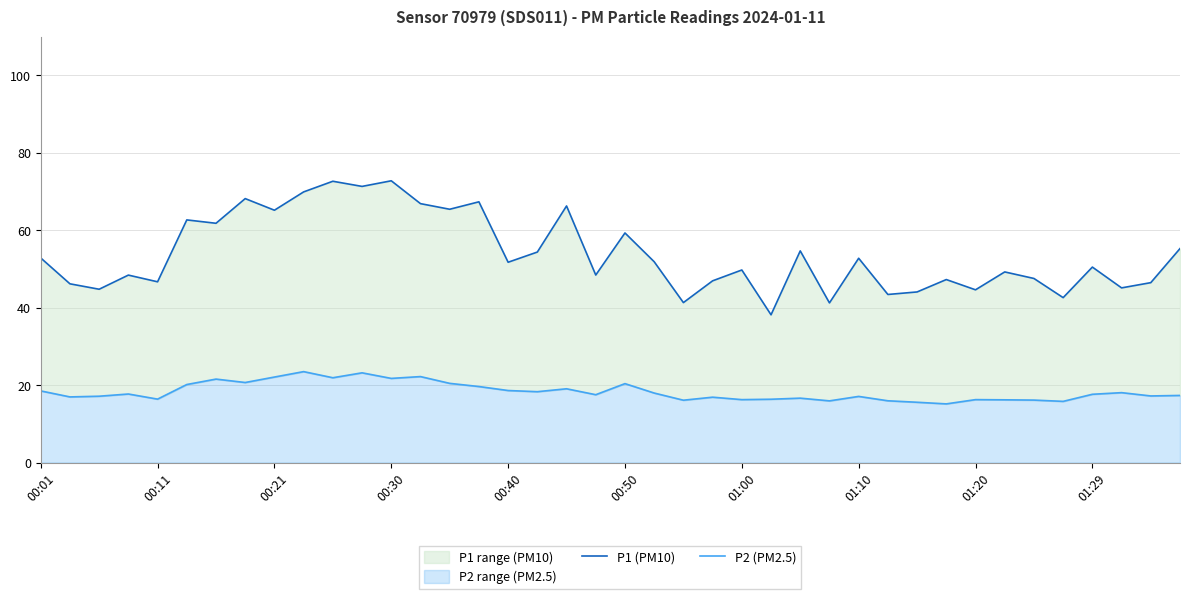

Is it true that P1 (PM10) equals 72.6 at 10?

True